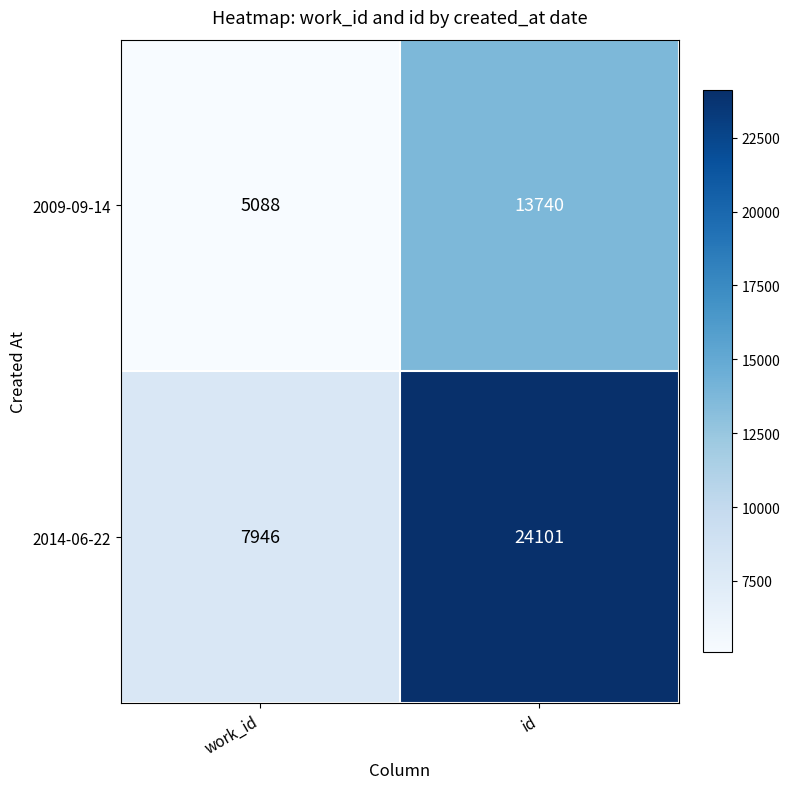

Which series has the largest range (max minus min)?

2014-06-22